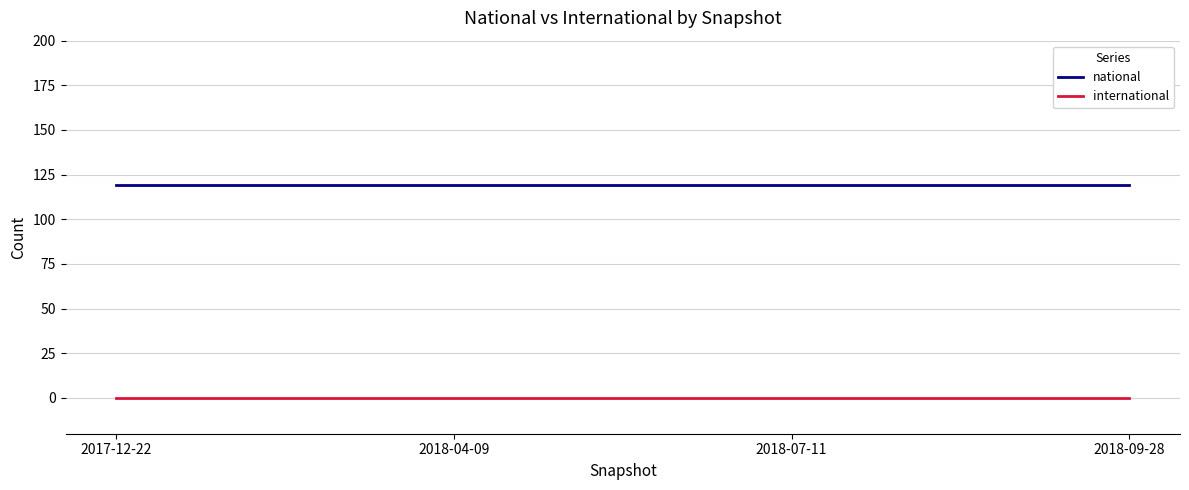

True or false: international and national cross at least once.

False